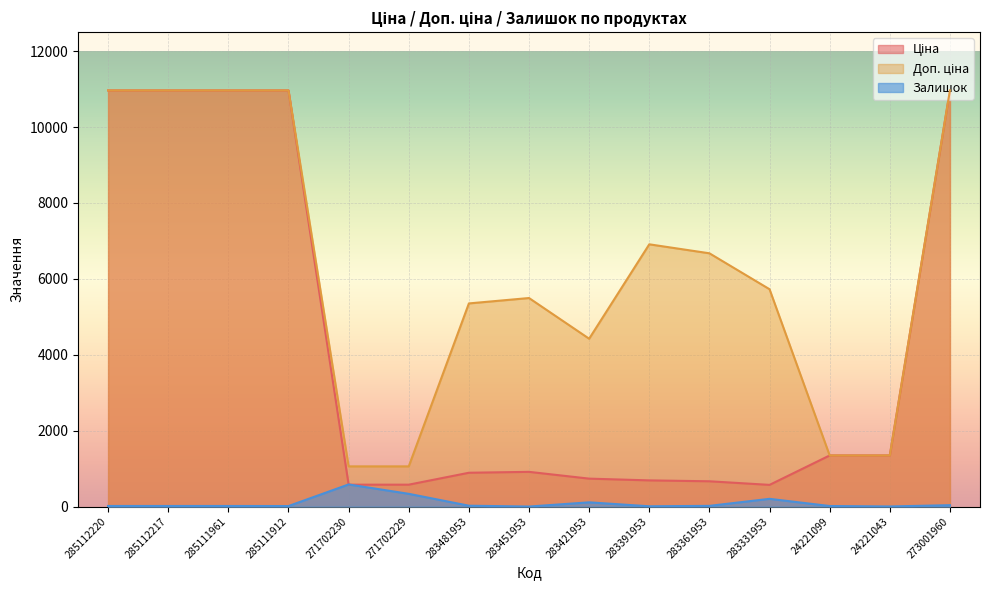

List the series in order of their overall mean, lowest first.

Залишок, Ціна, Доп. ціна